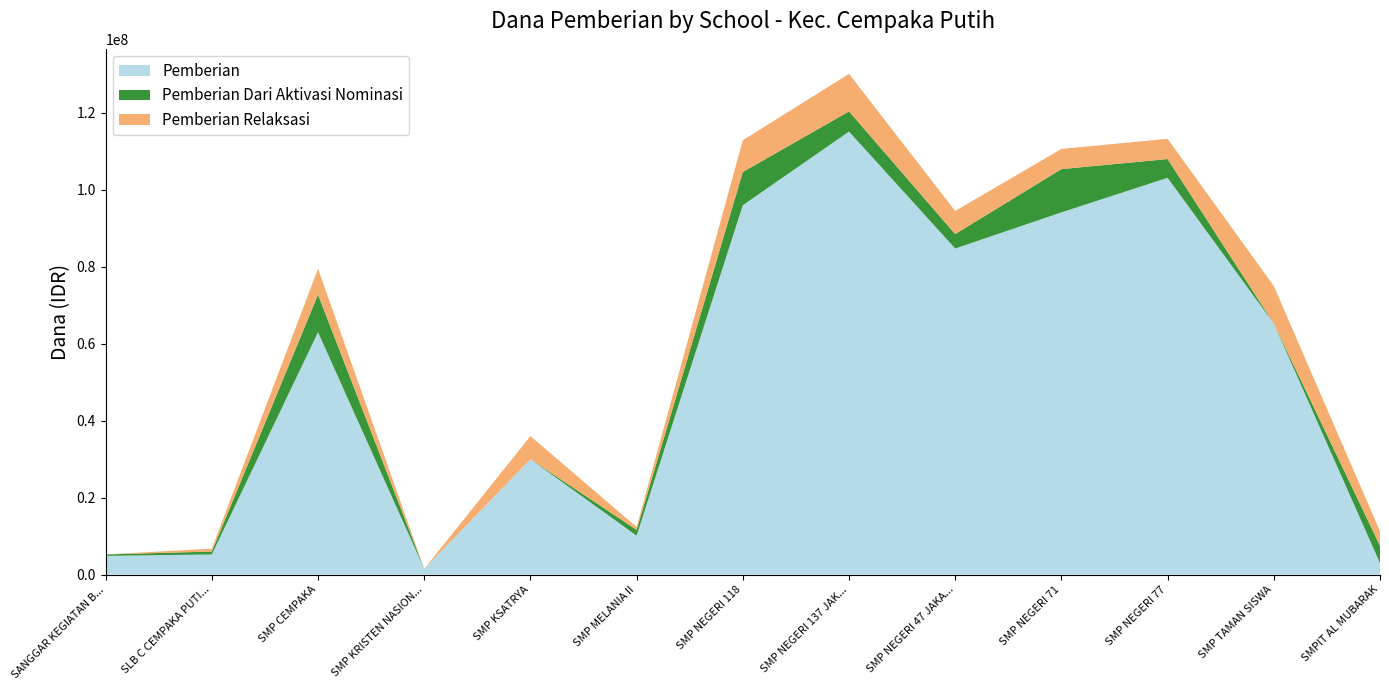

What is the highest value of the Pemberian series?

115125000